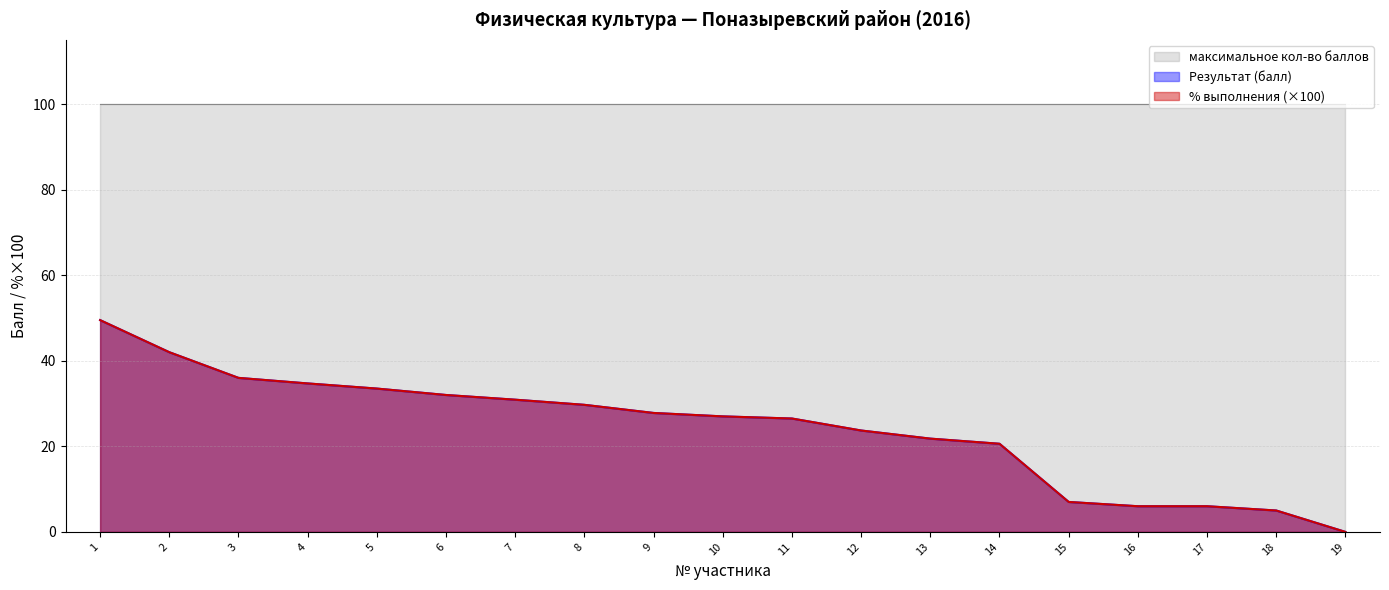

List the labels in order of % выполнения value, smallest first.

19, 18, 16, 17, 15, 14, 13, 12, 11, 10, 9, 8, 7, 6, 5, 4, 3, 2, 1